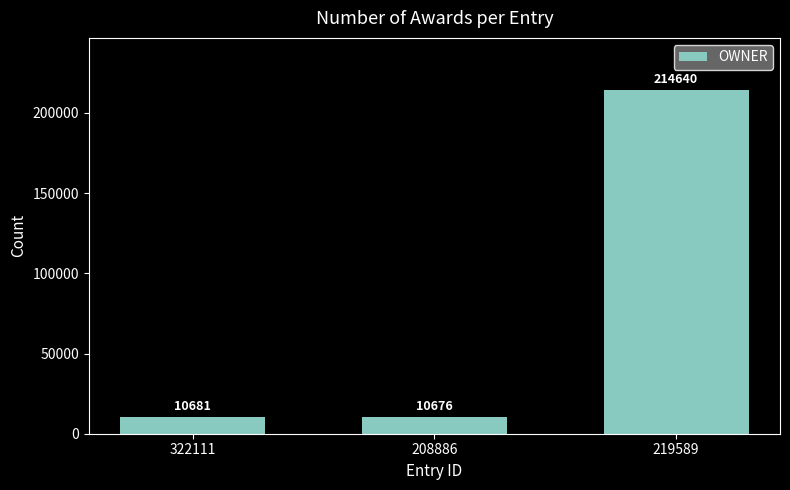

What is the value of the 1st bar from the left?

10681